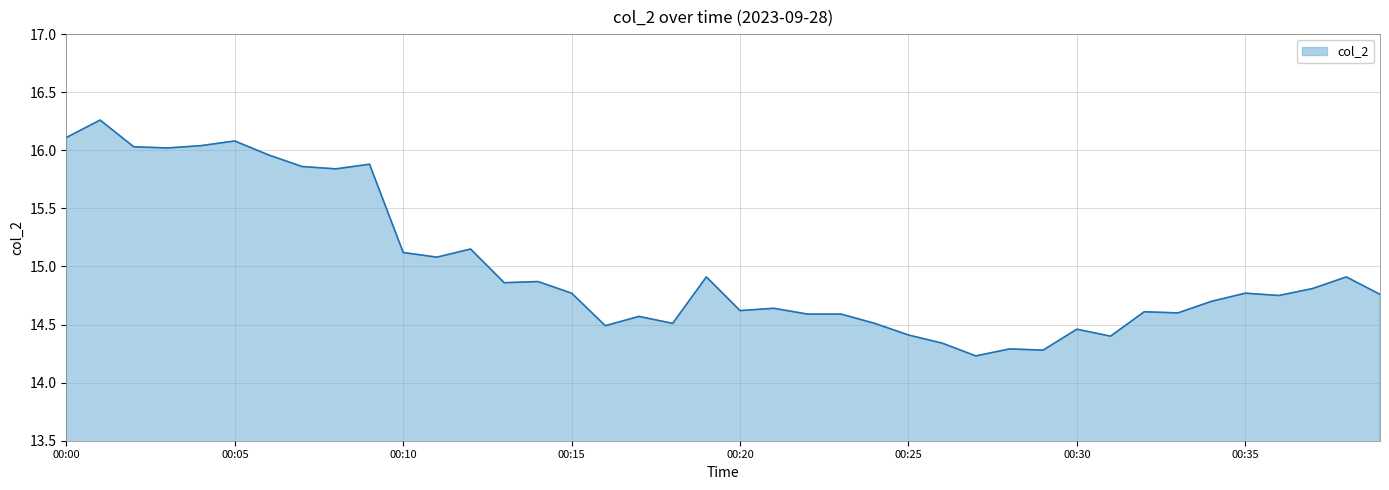

What is the difference between the maximum and minimum values?

2.0